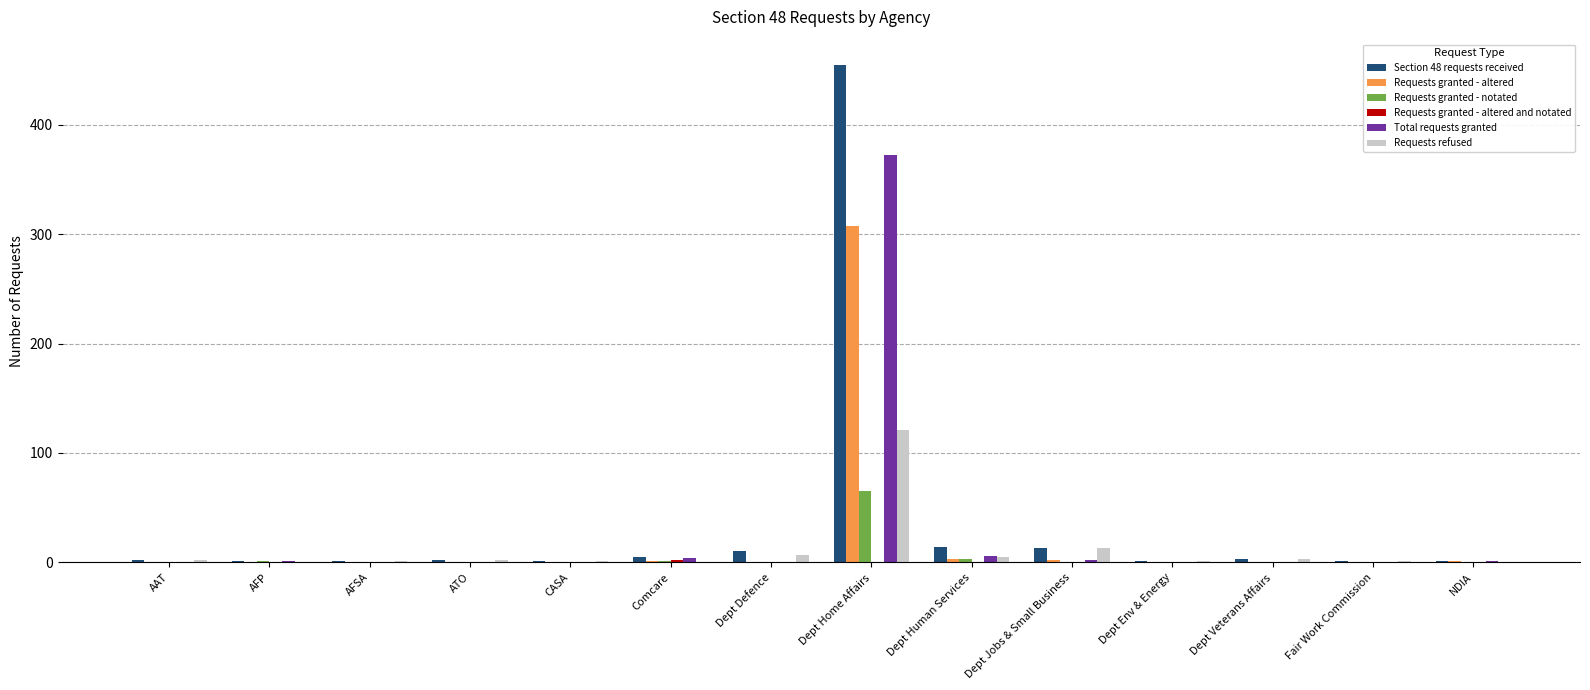

The Section 48 requests received series shows 455 at Dept Home Affairs. True or false?

True